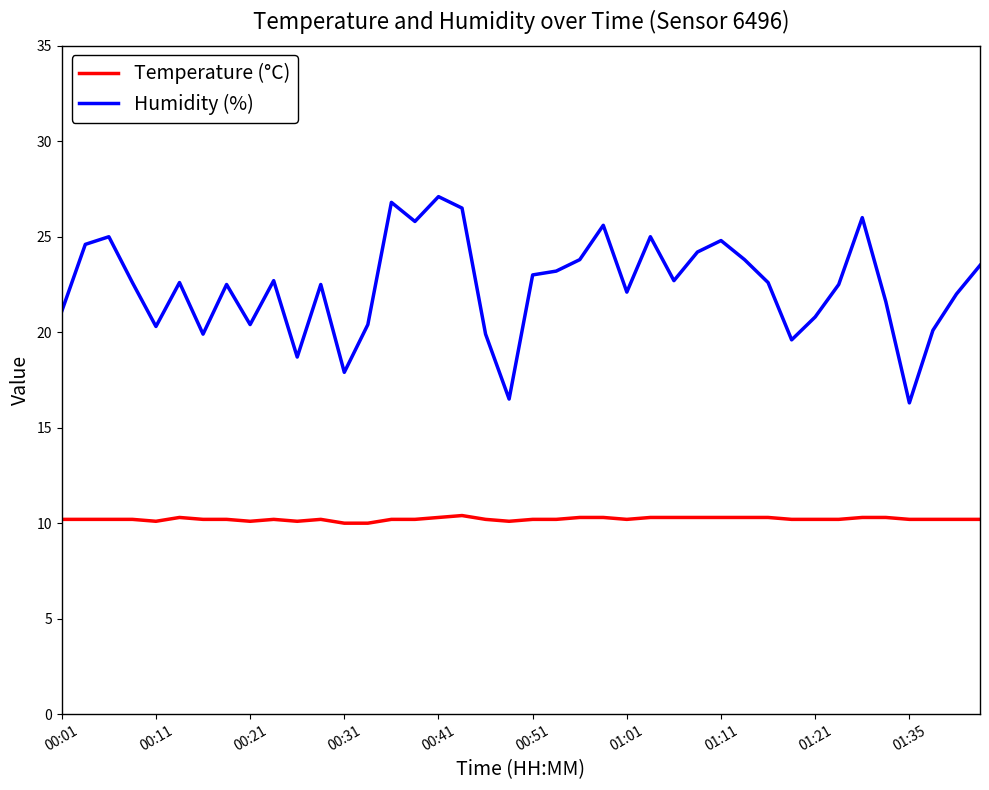

Which series has the largest total across all categories?

Humidity (%)